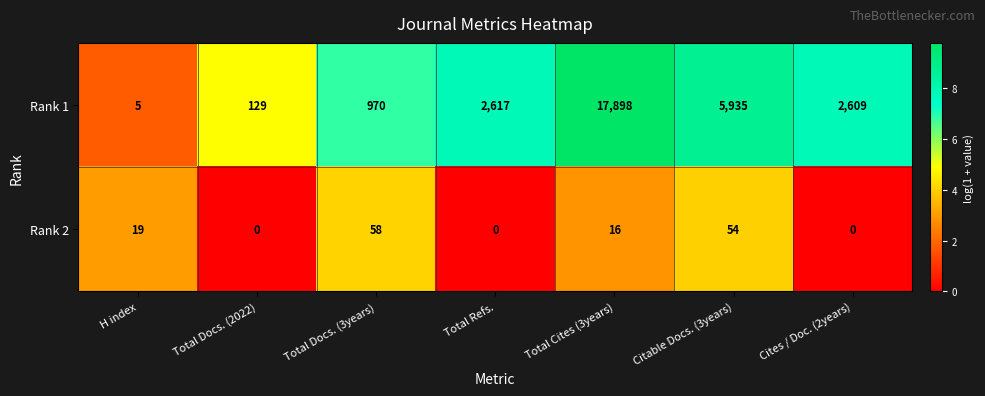

Reading right to left, list all the values displayed in this chart.

Rank 1: 2609	5935	17898	2617	970	129	5
Rank 2: 0	54	16	0	58	0	19